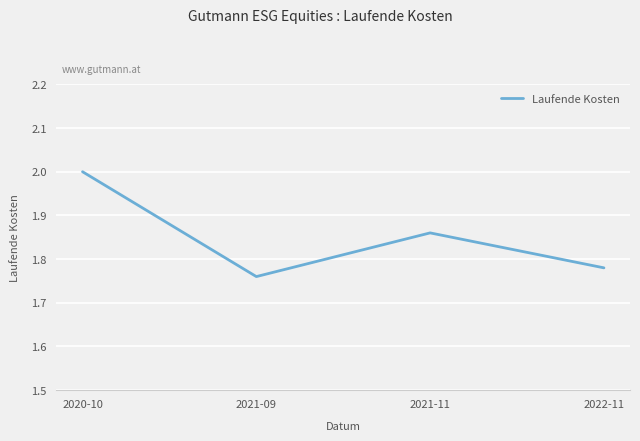

Is it true that the value at 2020-10 is 0.7?

False